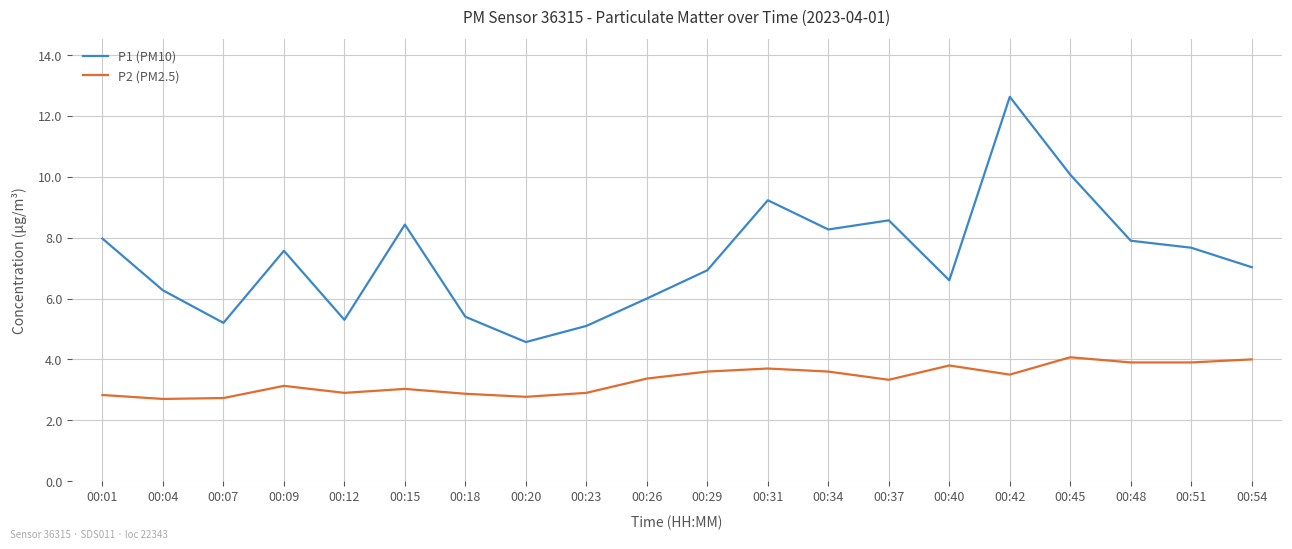

What is the maximum value shown in the chart?

12.6